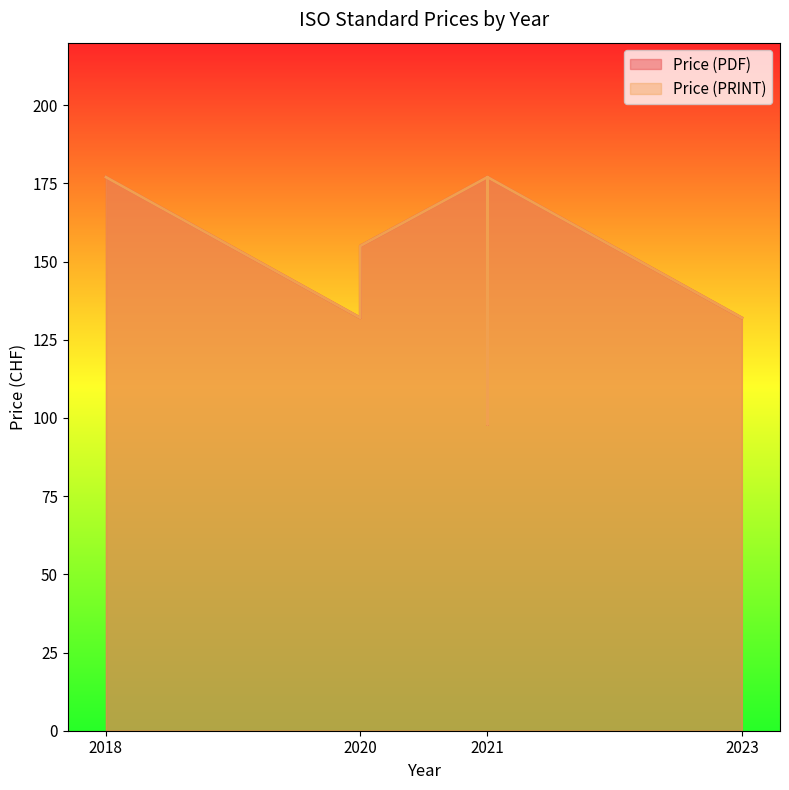

What is the greatest value displayed?

177